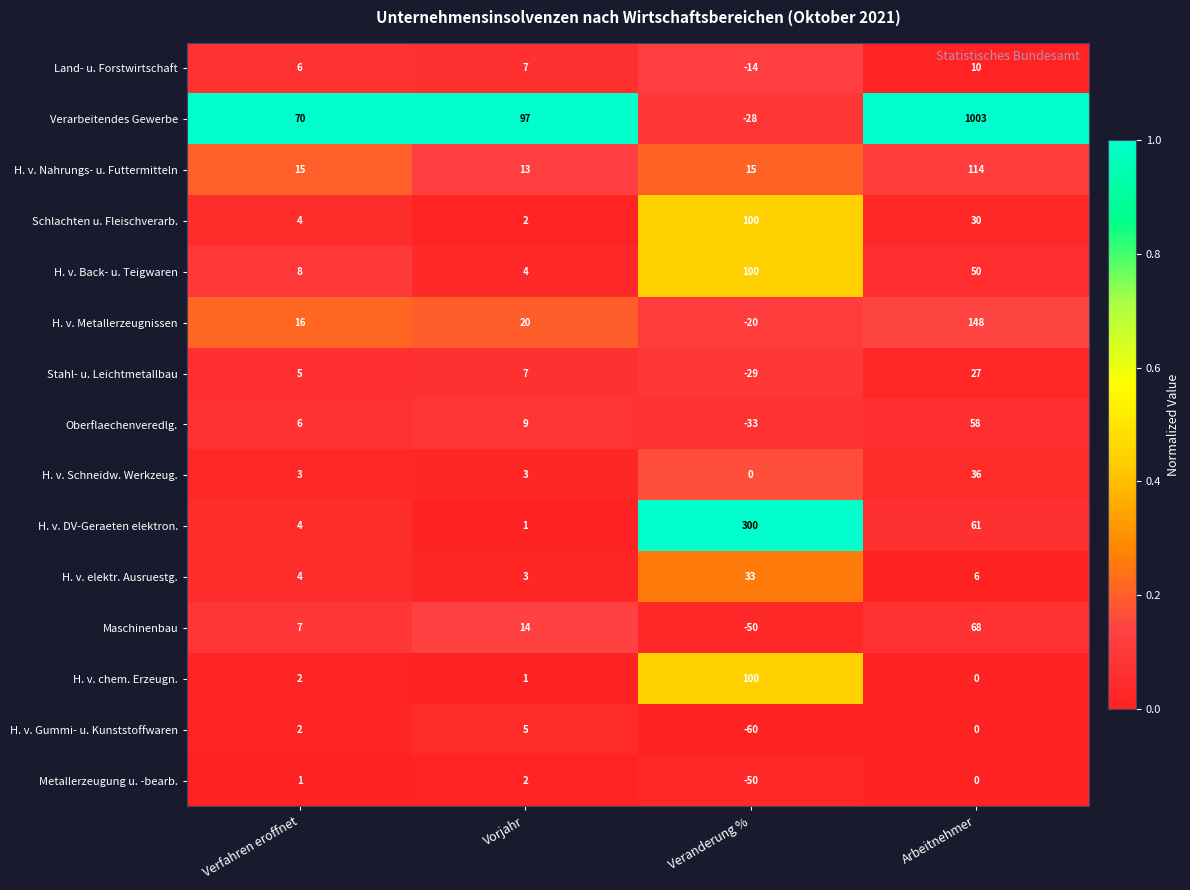

The value of Metallerzeugung u. -bearb. at Arbeitnehmer is -27. True or false?

False